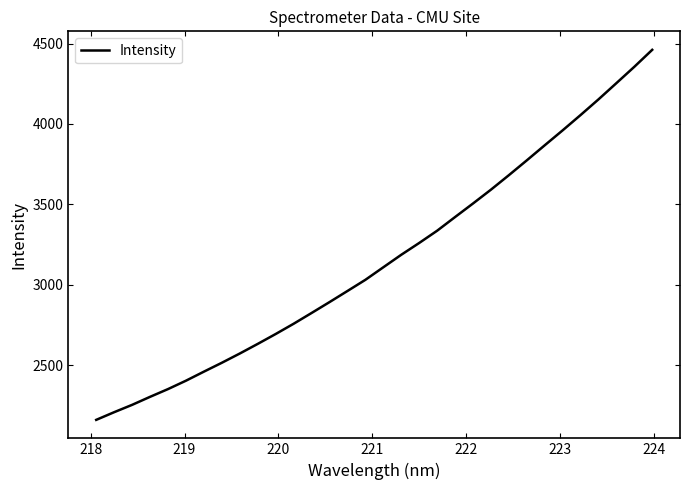

Does the chart display data point markers on the line(s)?

No